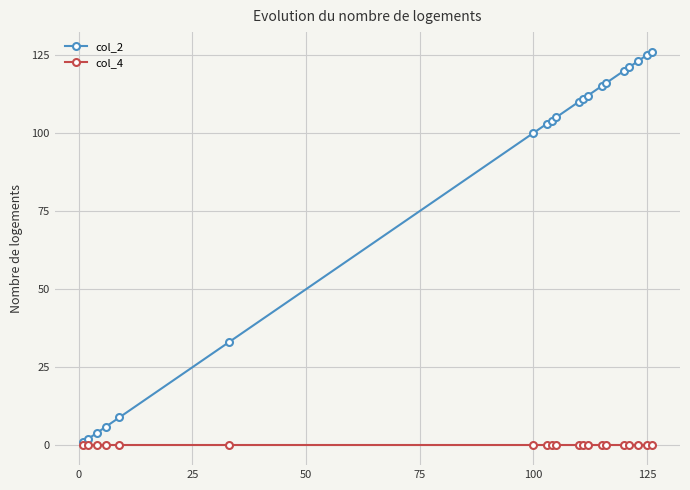

What are all the series names shown in the legend?

col_2, col_4